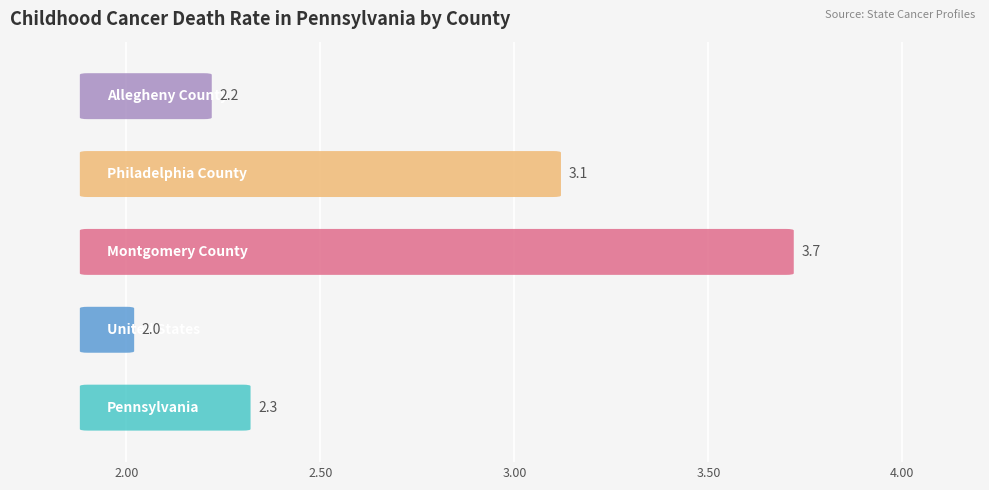

List the labels in order of value, smallest first.

United States, Allegheny County, Pennsylvania, Philadelphia County, Montgomery County